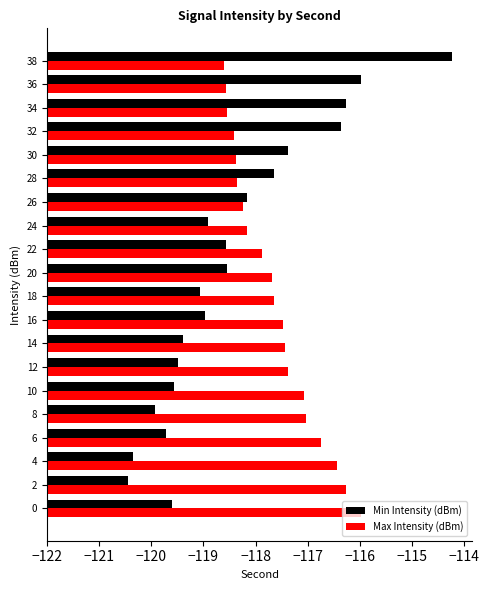

The value of Min Intensity (dBm) at 24 is 2.1. True or false?

False